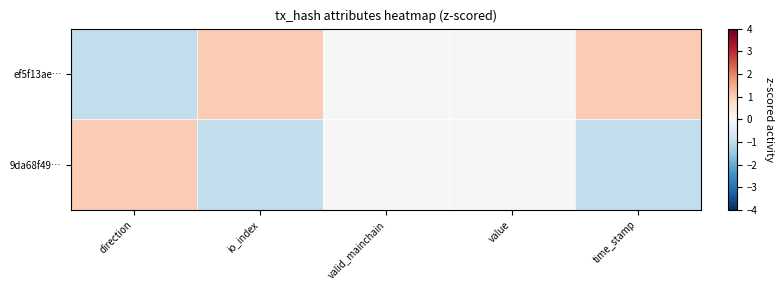

Reading left to right, list all the values displayed in this chart.

ef5f13ae…: direction=-1	io_index=1	valid_mainchain=0	value=0	time_stamp=1
9da68f49…: direction=1	io_index=-1	valid_mainchain=0	value=0	time_stamp=-1